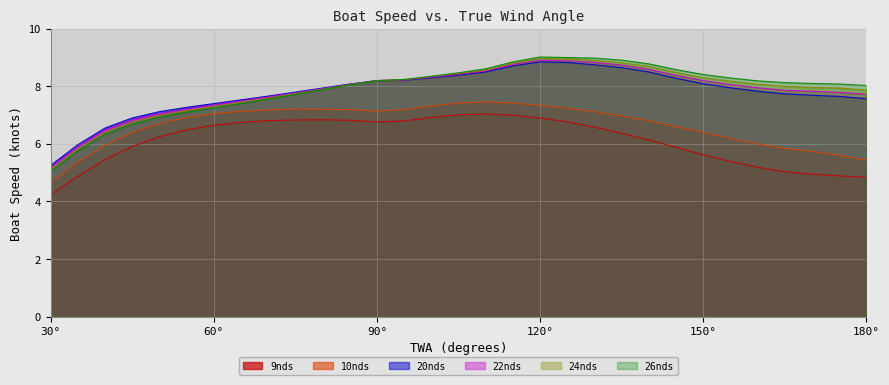

How many lines are shown in the chart?

6